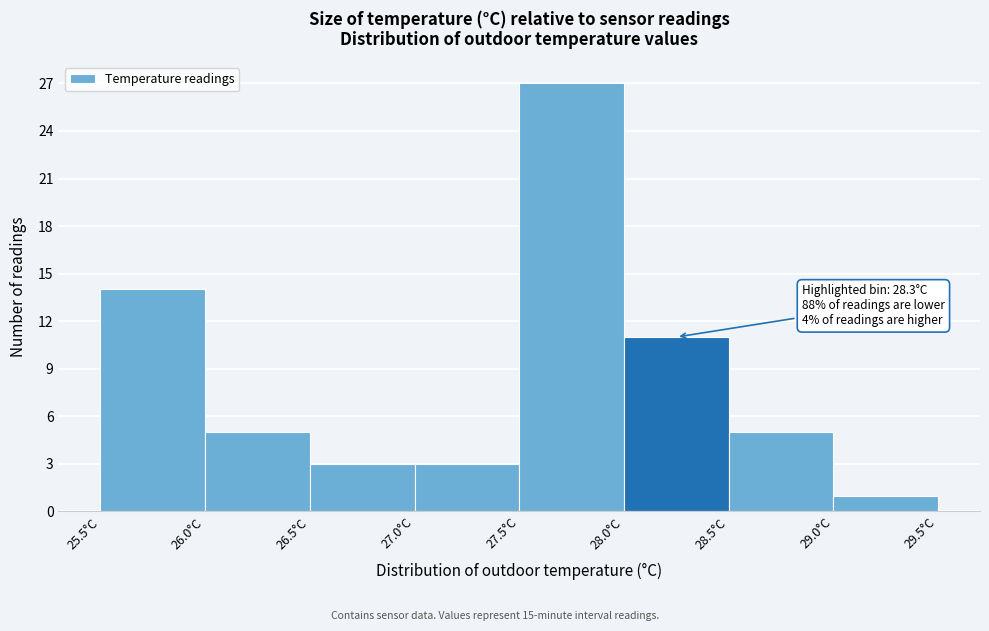

Which range on the x-axis has the tallest bar?

27.5 to 28.0